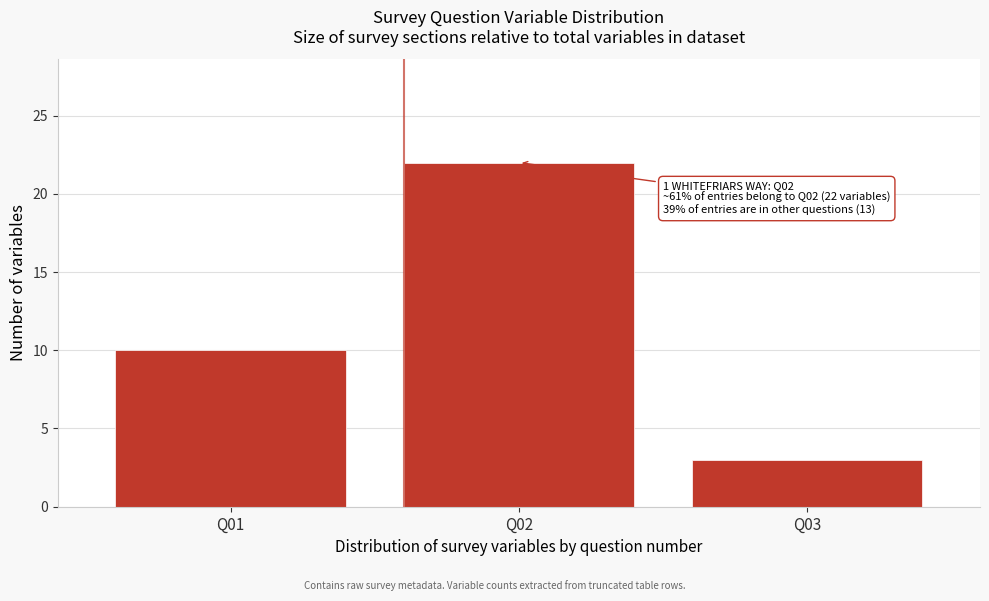

Reading left to right, extract all data points from this chart.

10	22	3